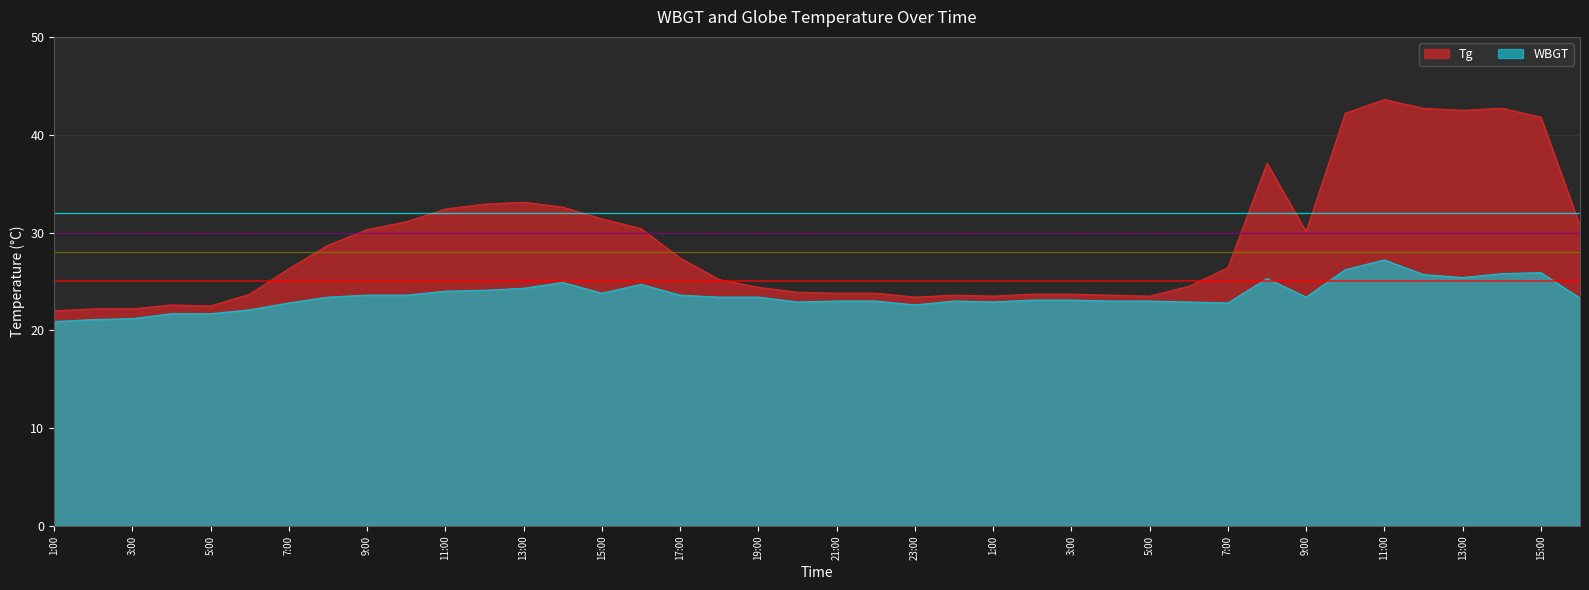

Reading right to left, list all the values displayed in this chart.

Tg: 30.7	41.8	42.7	42.5	42.7	43.6	42.2	30.1	37.1	26.4	24.5	23.5	23.6	23.7	23.7	23.5	23.6	23.4	23.8	23.8	23.9	24.4	25.2	27.4	30.4	31.4	32.6	33.1	32.9	32.4	31.1	30.3	28.7	26.3	23.7	22.5	22.6	22.2	22.2	22.0
WBGT: 23.3	25.9	25.8	25.4	25.7	27.2	26.2	23.4	25.3	22.8	22.9	23.0	23.0	23.1	23.1	22.9	23.0	22.6	23.0	23.0	22.9	23.4	23.4	23.6	24.7	23.8	24.9	24.3	24.1	24.0	23.6	23.6	23.4	22.8	22.1	21.7	21.7	21.2	21.1	20.9